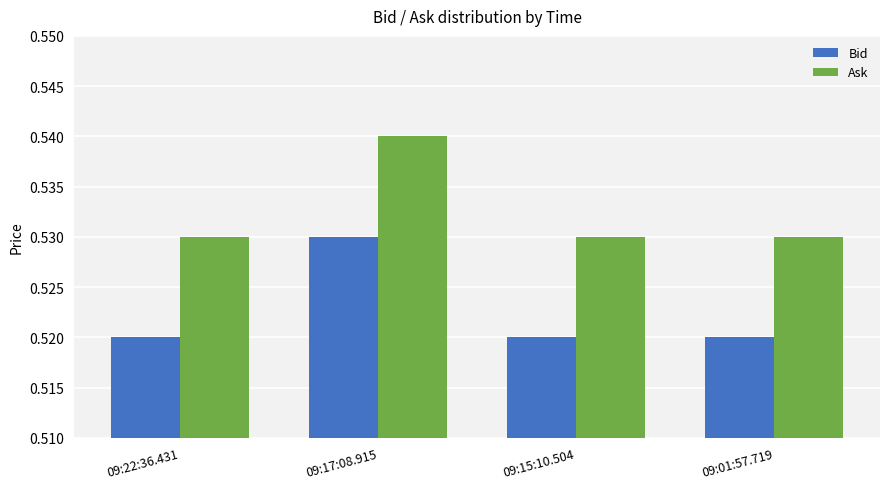

Which series has the largest total across all categories?

Ask